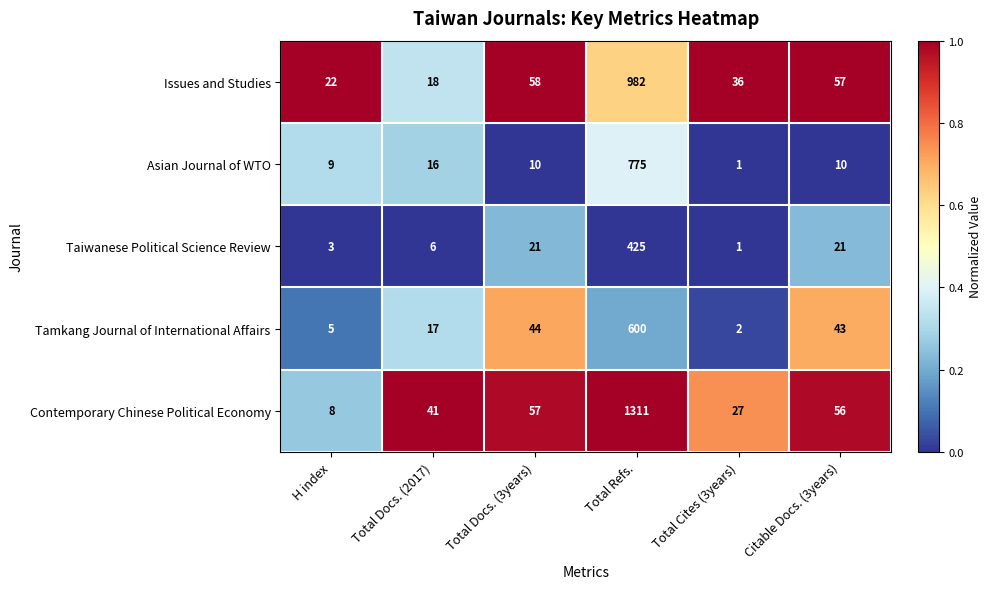

The value of Issues and Studies at H index is 12. True or false?

False